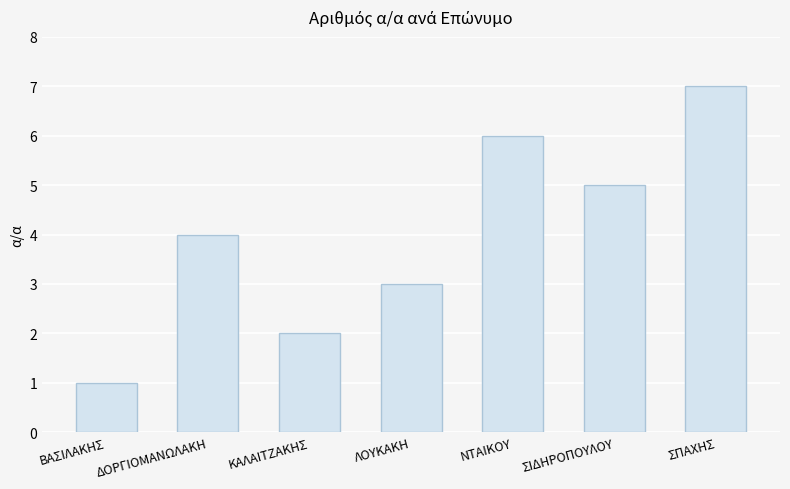

True or false: the data shows 7 at ΣΠΑΧΗΣ.

True